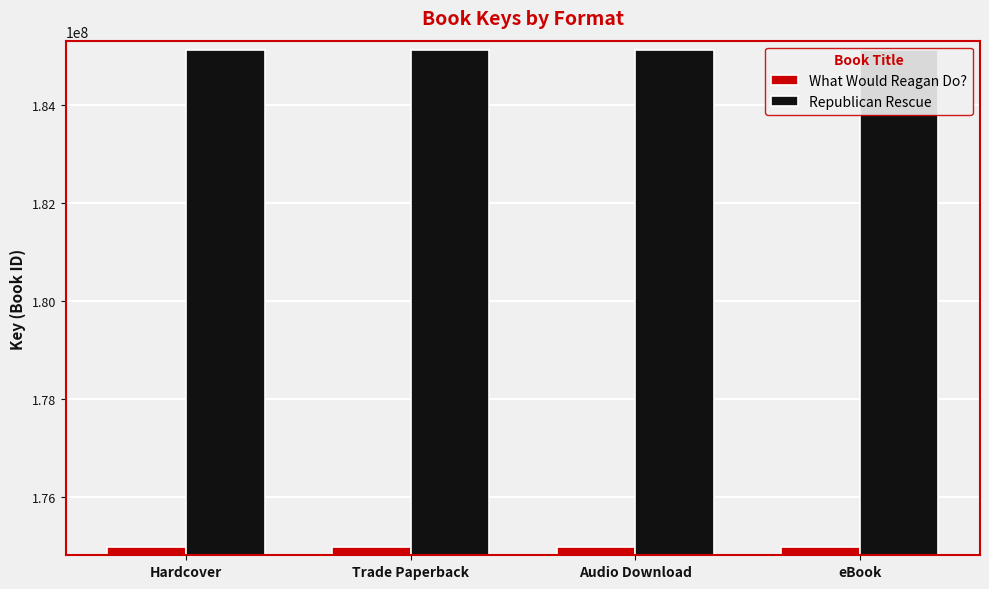

At which label does What Would Reagan Do? reach its peak?

Hardcover